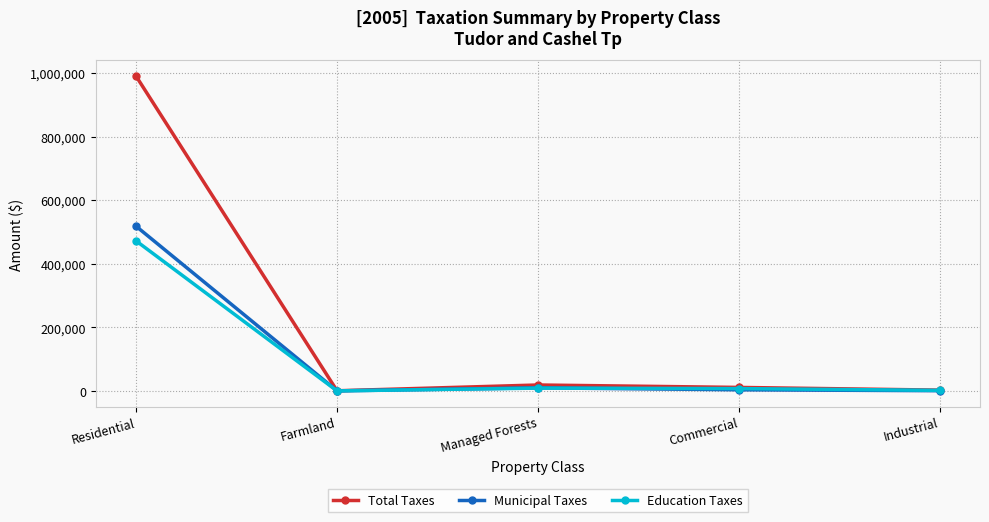

What position from the left is Farmland?

2